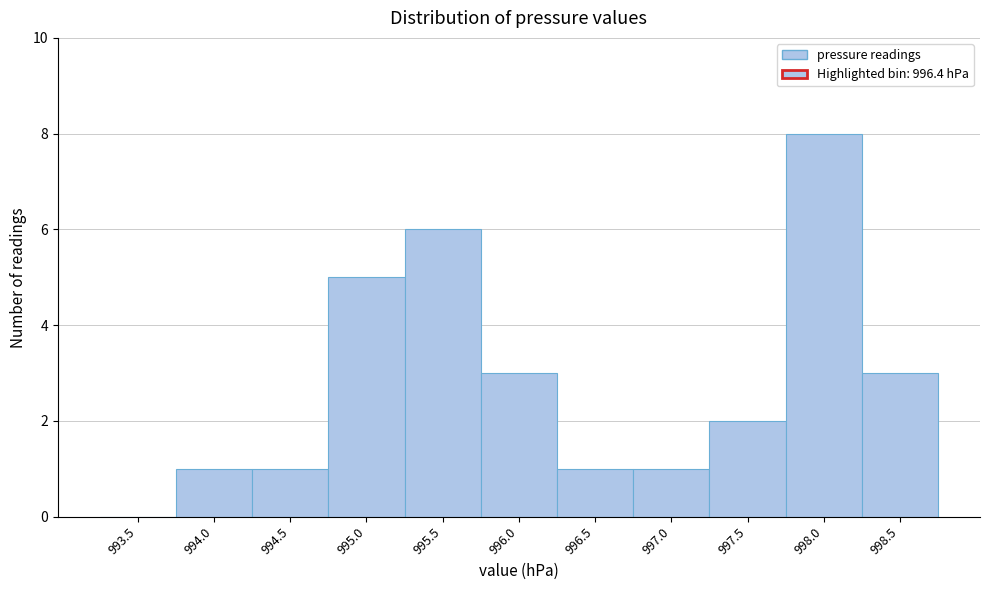

Reading left to right, what are all the values shown in this chart?

993.5=0	994.0=1	994.5=1	995.0=5	995.5=6	996.0=3	996.5=1	997.0=1	997.5=2	998.0=8	998.5=3